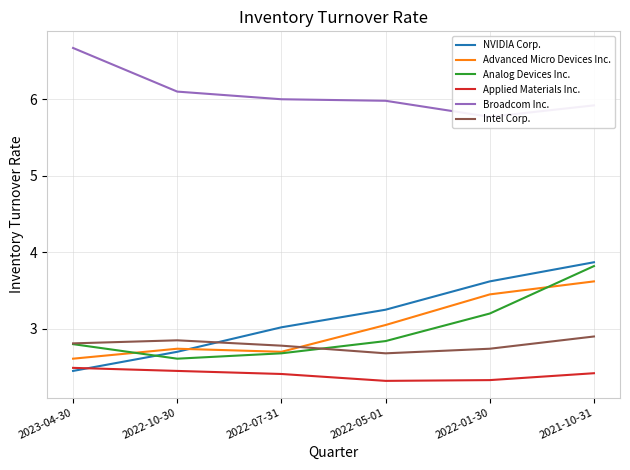

Rank the categories by Applied Materials Inc. value from lowest to highest.

2022-05-01, 2022-01-30, 2022-07-31, 2021-10-31, 2022-10-30, 2023-04-30